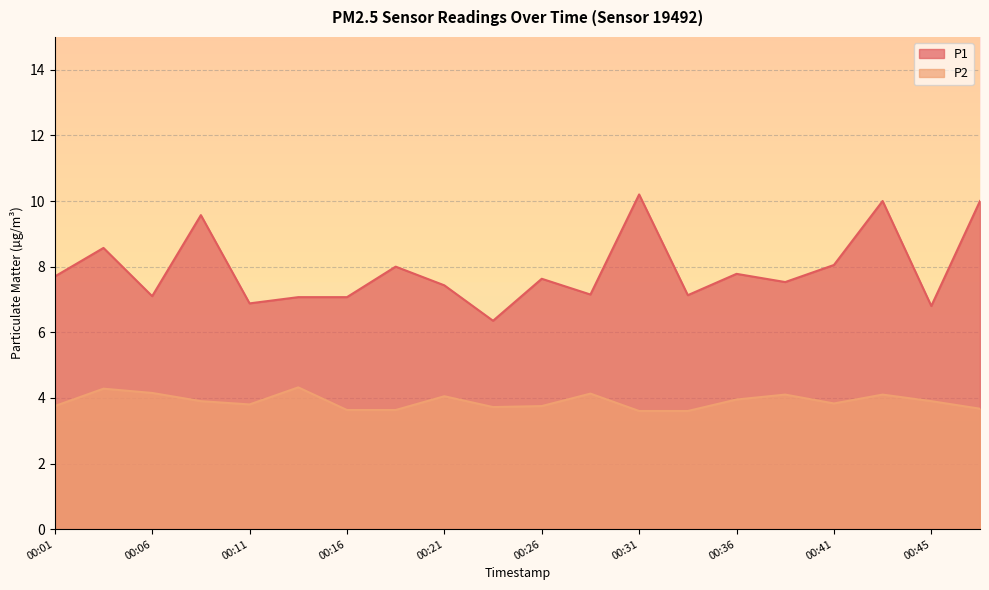

Which series has the largest total across all categories?

P1